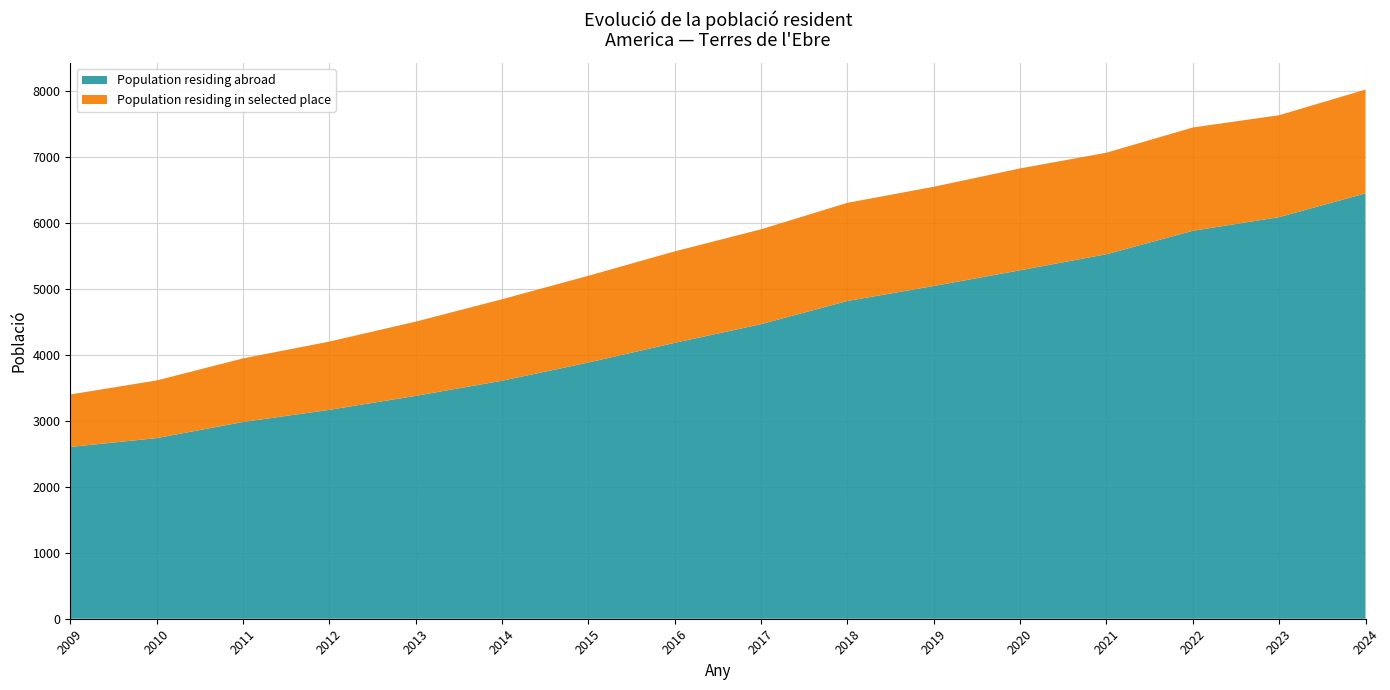

Reading left to right, list all the values displayed in this chart.

Population residing abroad: 2602	2736	2980	3164	3376	3605	3881	4179	4462	4813	5040	5278	5521	5876	6083	6443
Population residing in selected place: 795	873	963	1034	1124	1234	1314	1385	1437	1487	1503	1543	1538	1565	1544	1572